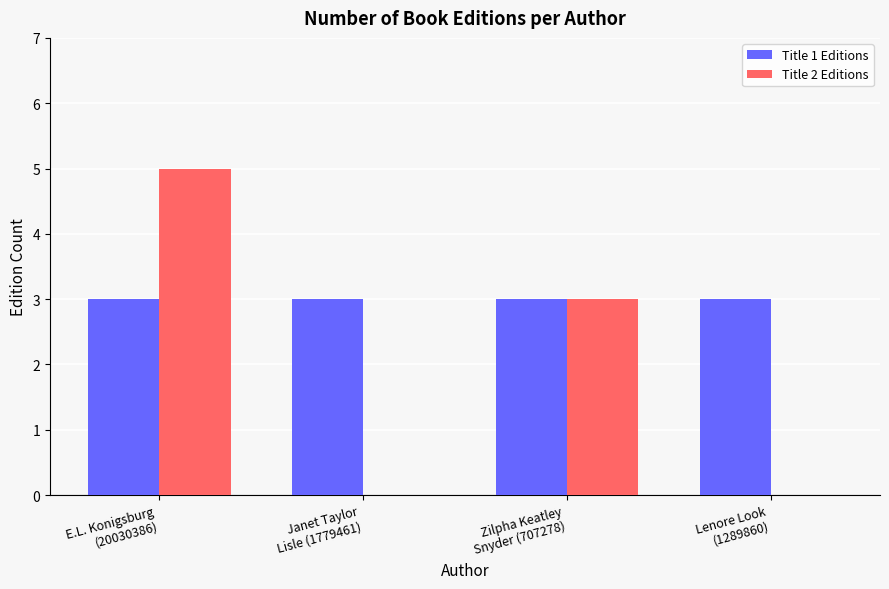

How many groups of bars are there?

4